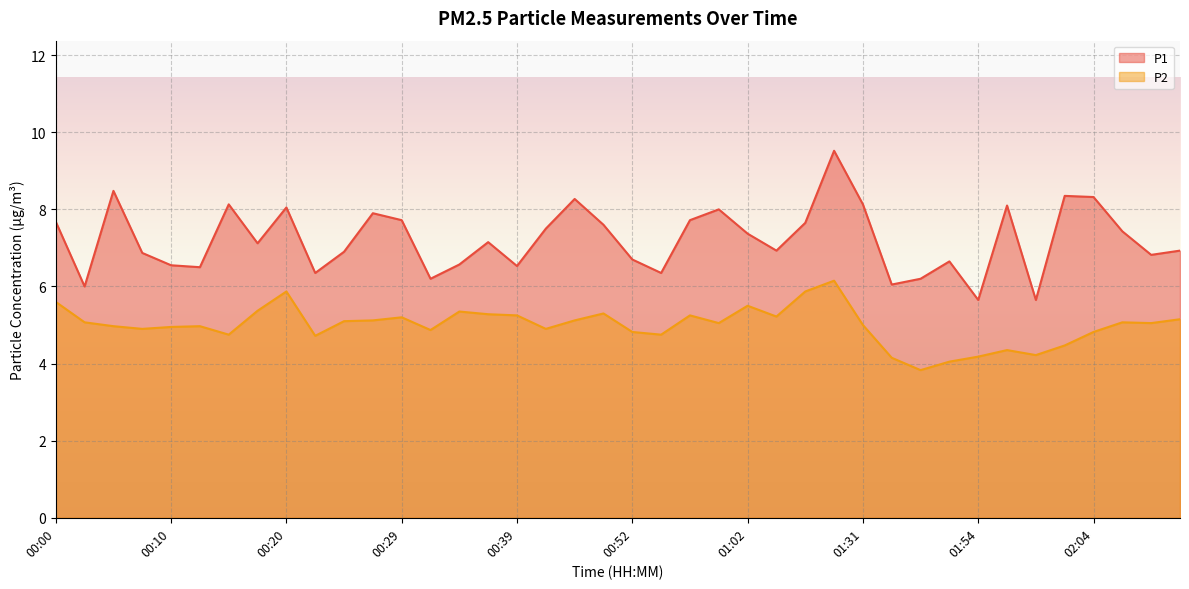

The P2 series shows 4.2 at 01:59. True or false?

True